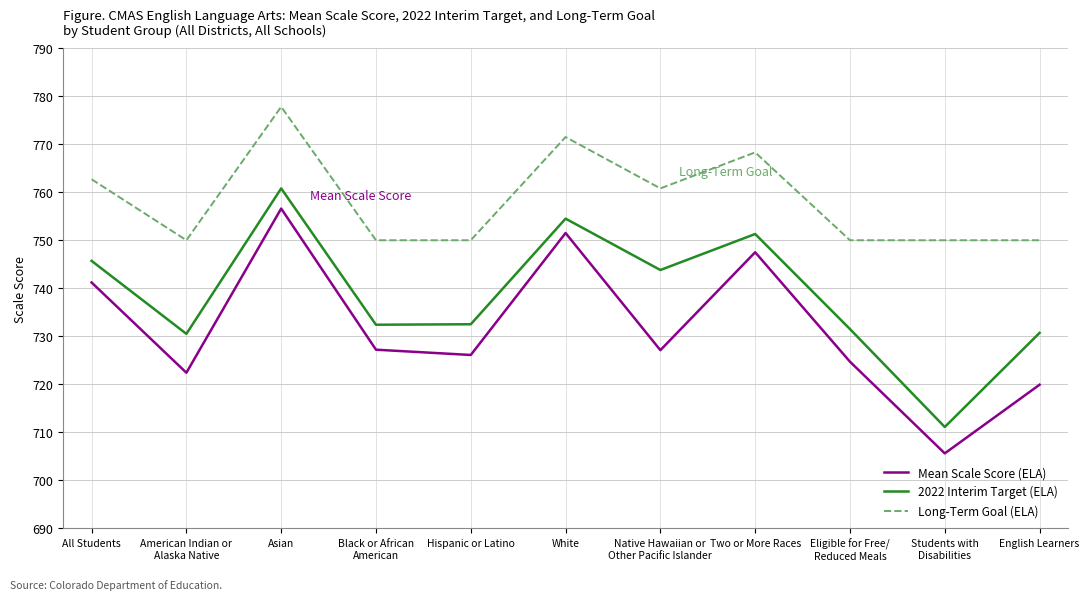

What is the difference between the second highest and minimum values in the 2022 Interim Target (ELA) series?

43.4